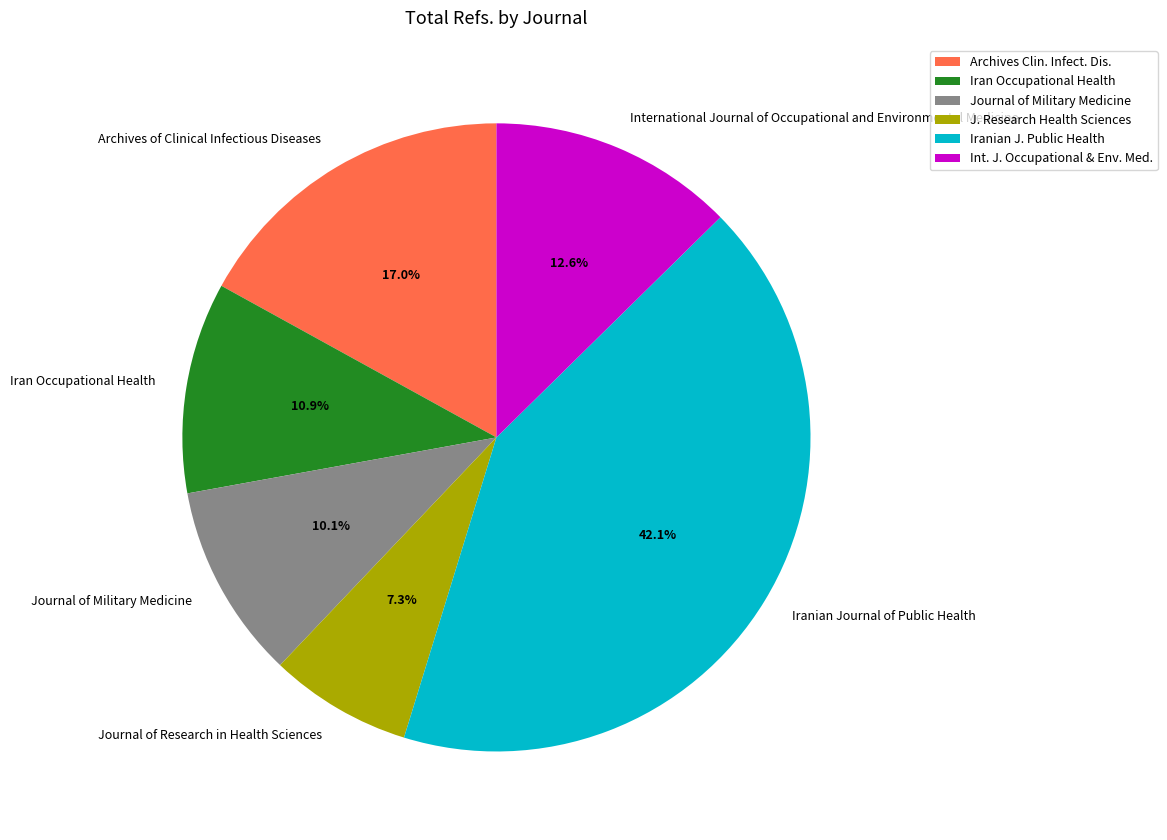

Count the number of slices in the pie.

6